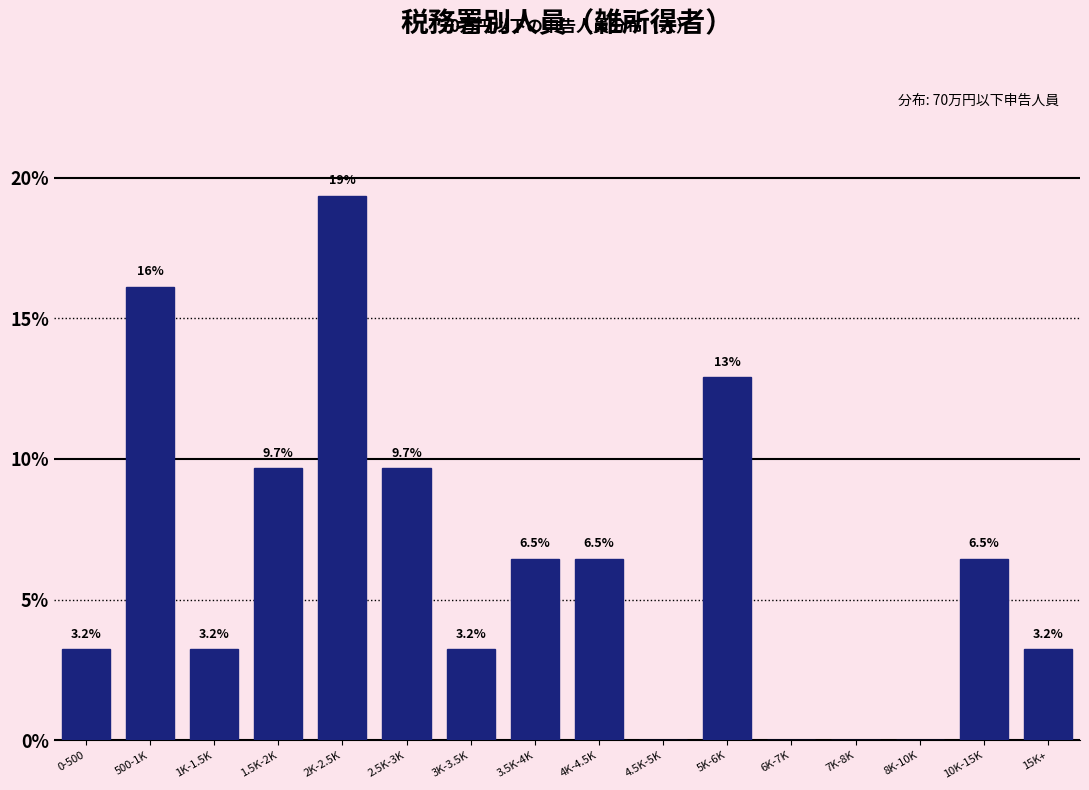

Reading left to right, extract all data points from this chart.

0-500=3.2	500-1K=16.1	1K-1.5K=3.2	1.5K-2K=9.7	2K-2.5K=19.4	2.5K-3K=9.7	3K-3.5K=3.2	3.5K-4K=6.5	4K-4.5K=6.5	4.5K-5K=0.0	5K-6K=12.9	6K-7K=0.0	7K-8K=0.0	8K-10K=0.0	10K-15K=6.5	15K+=3.2